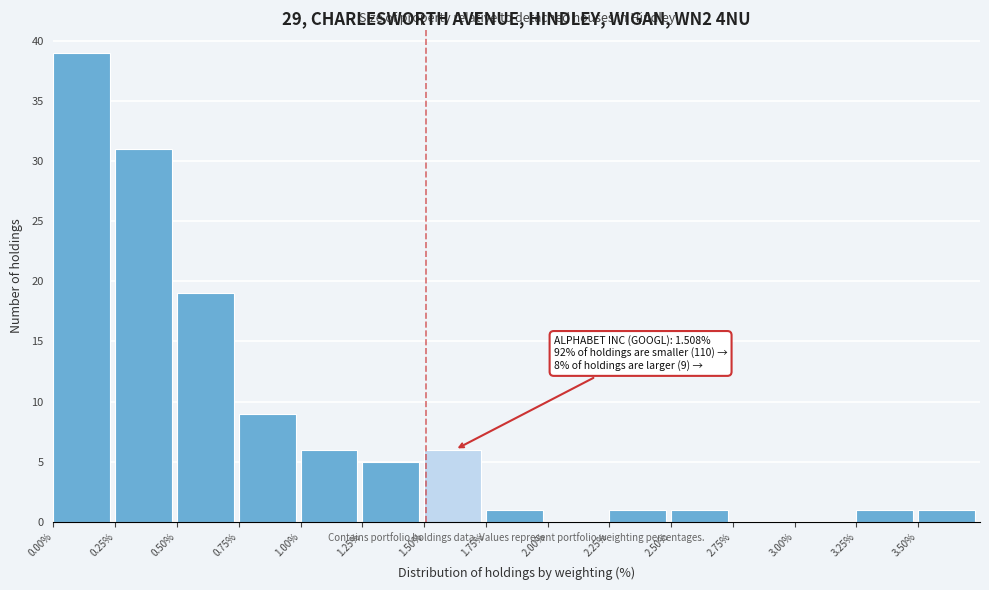

Over which range of the x-axis is the bar tallest?

0.00 to 0.25